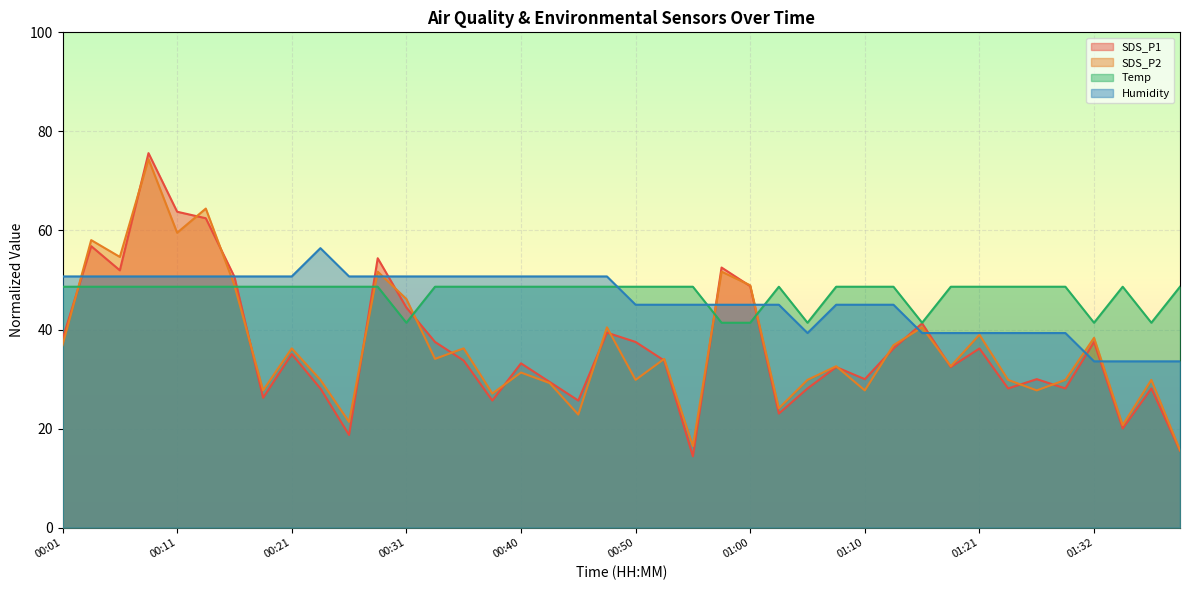

Which category has the lowest value across all series?

00:55